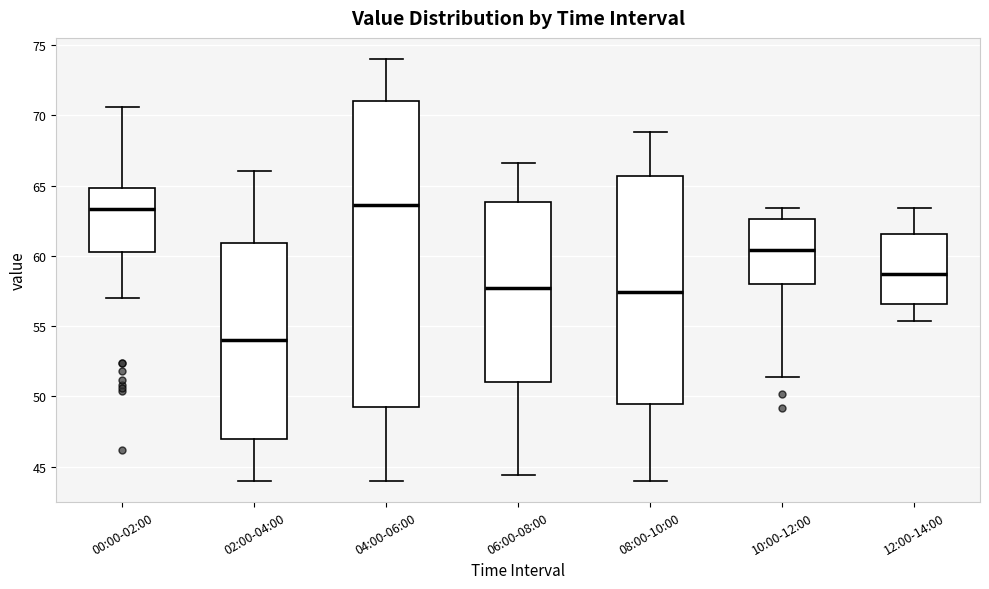

Where does the lower whisker of the box for 08:00-10:00 end on the y-axis? The values are not printed on the chart, so give them approximately, as read against the axis.

44.0